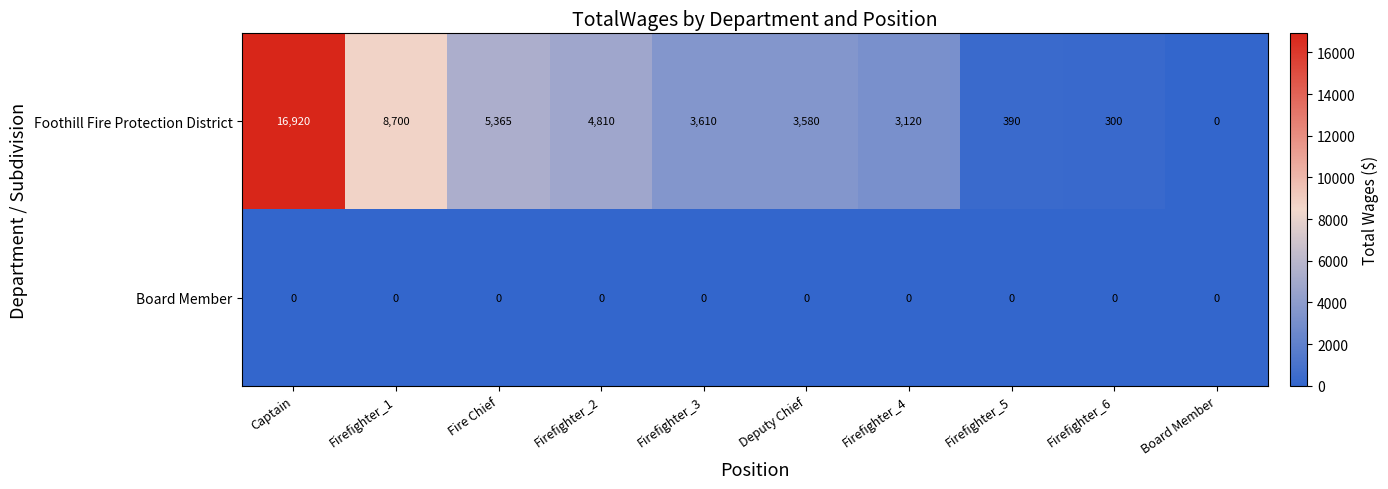

At how many categories does at least one series exceed 8541?

2